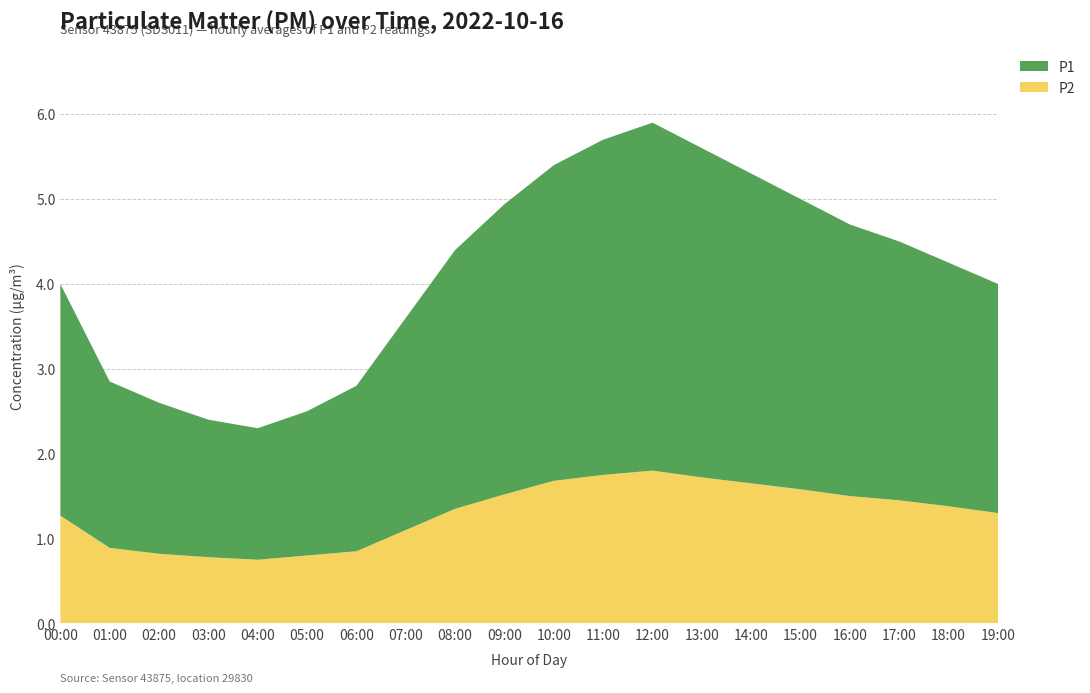

Reading right to left, list all the values displayed in this chart.

P2: 1.3	1.4	1.4	1.5	1.6	1.6	1.7	1.8	1.8	1.7	1.5	1.4	1.1	0.8	0.8	0.8	0.8	0.8	0.9	1.3
P1: 2.7	2.9	3.0	3.2	3.4	3.6	3.9	4.1	4.0	3.7	3.4	3.0	2.5	1.9	1.7	1.6	1.6	1.8	2.0	2.7